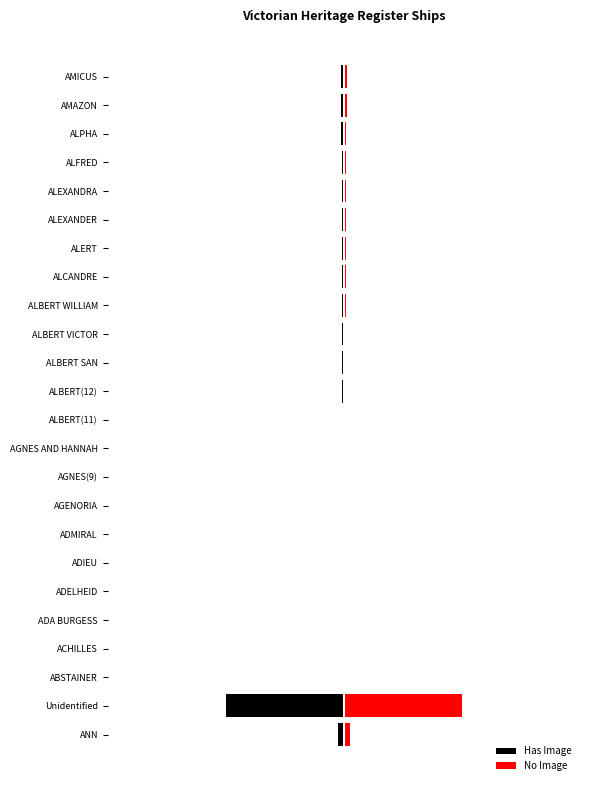

Rank the series by their maximum value, from highest to lowest.

No Image, Has Image